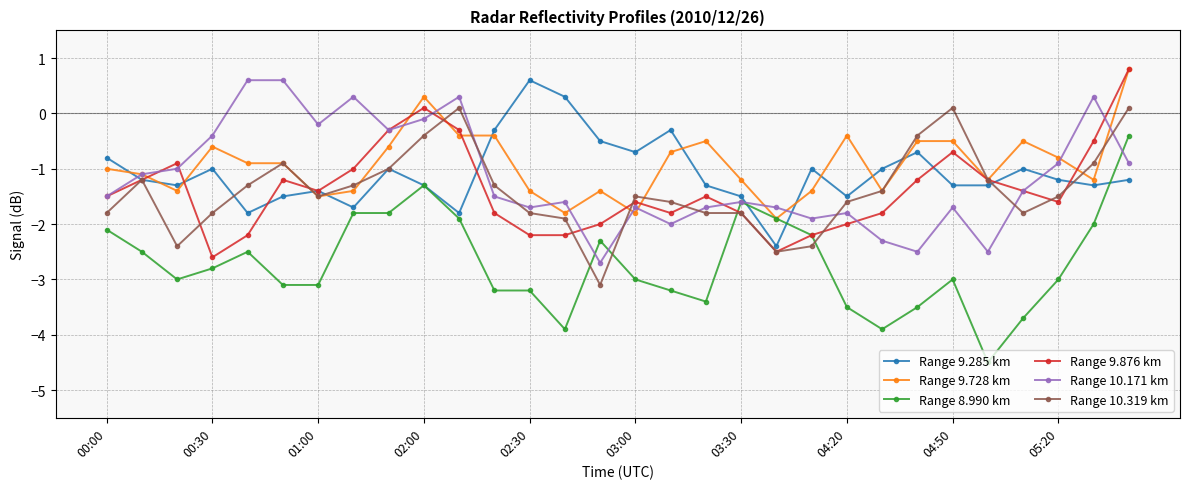

Which series has the largest range (max minus min)?

Range 8.990 km